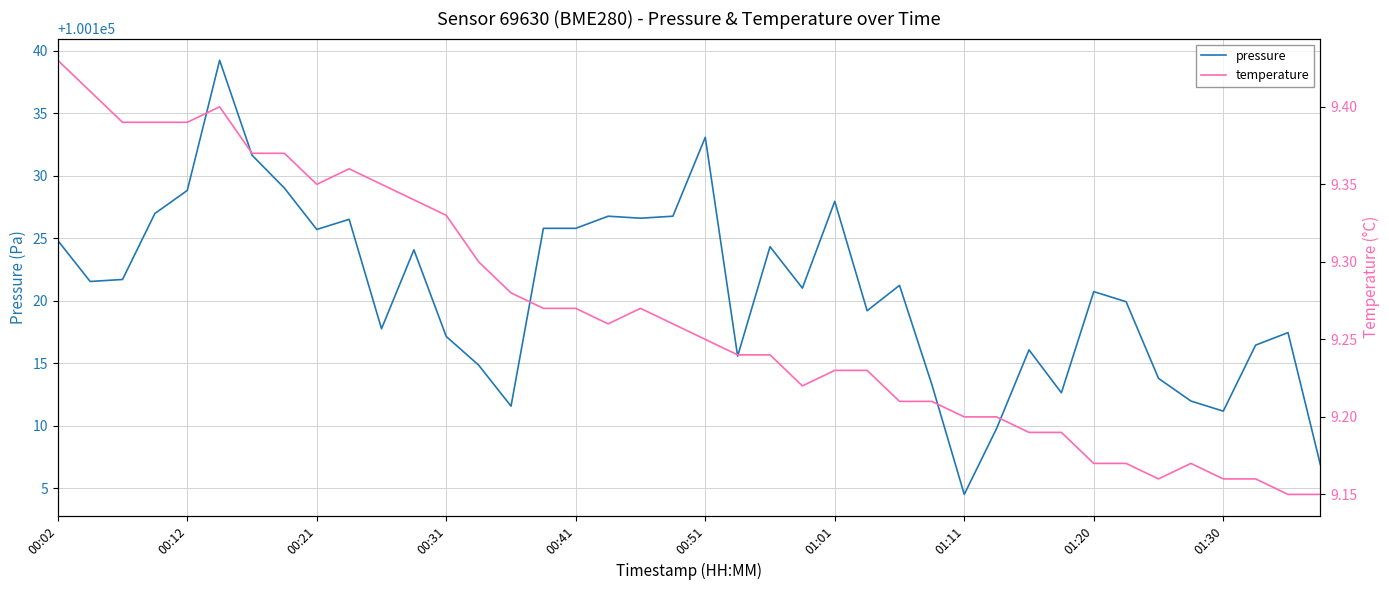

Rank the series at 01:11 from lowest to highest value.

temperature, pressure